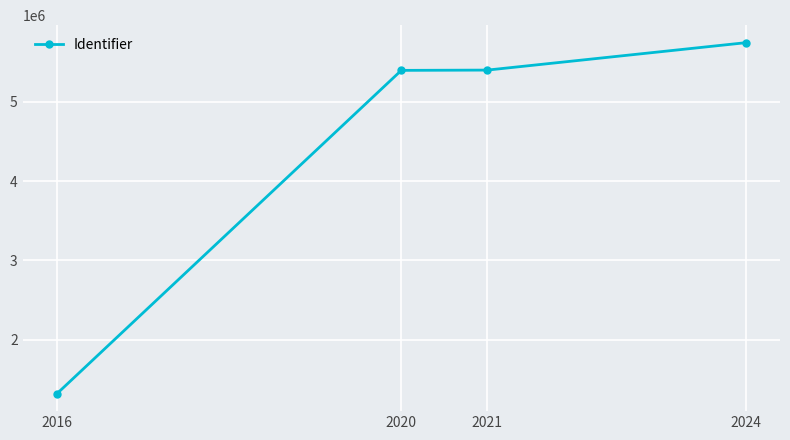

What is the change in value from 2016 to 2024?

+4423051.4